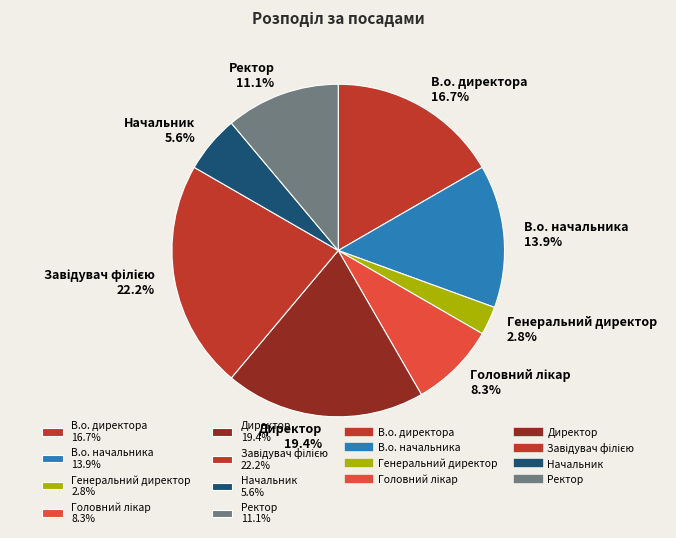

Is there a majority slice in this chart?

No